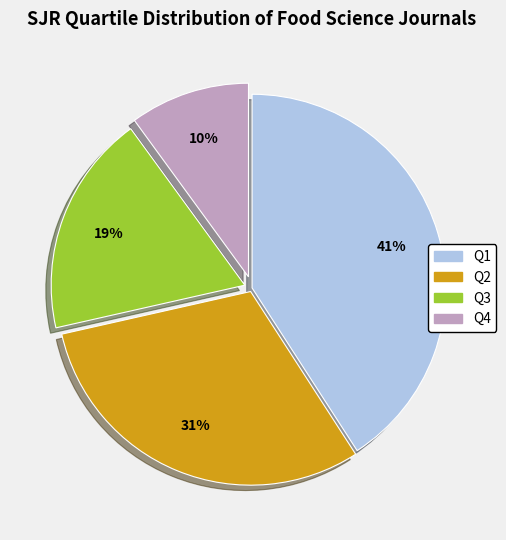

Does any single category account for the majority?

No